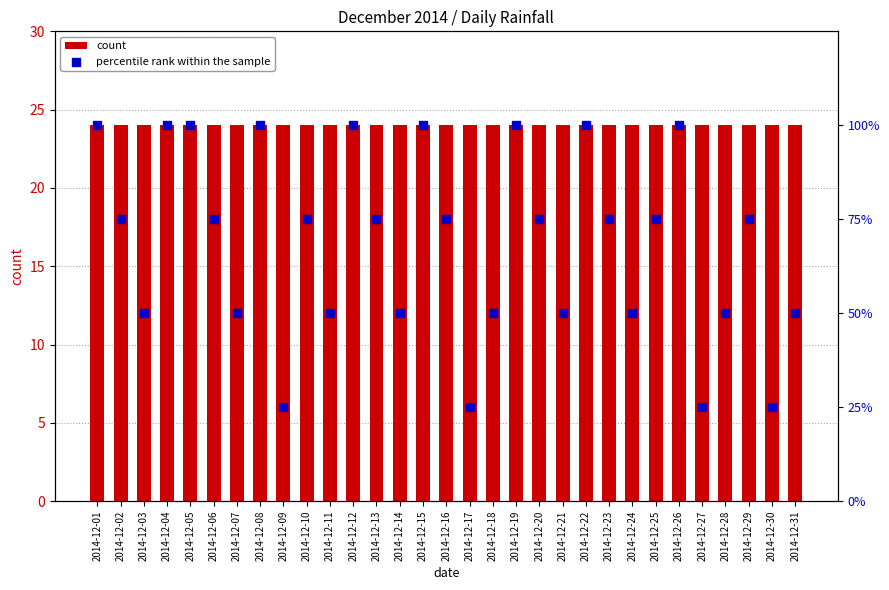

At how many categories does at least one series exceed 81?

9